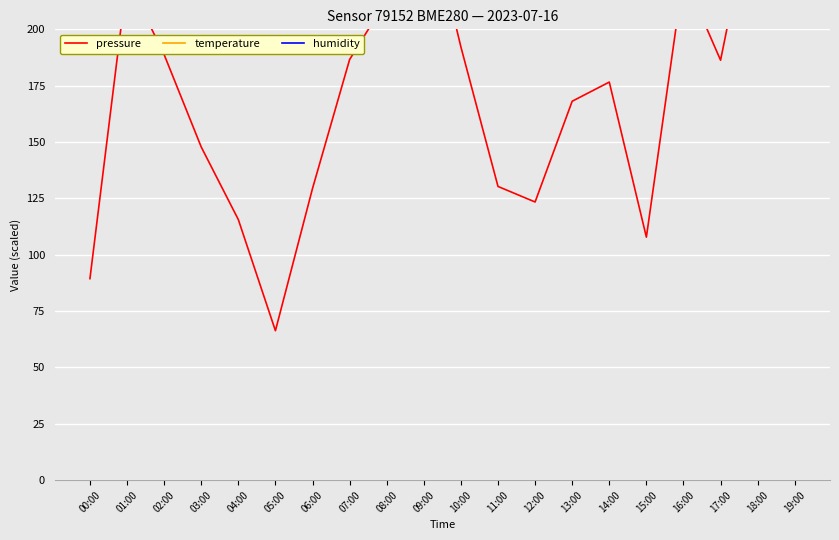

Which category has the lowest value in the temperature series?

16:00